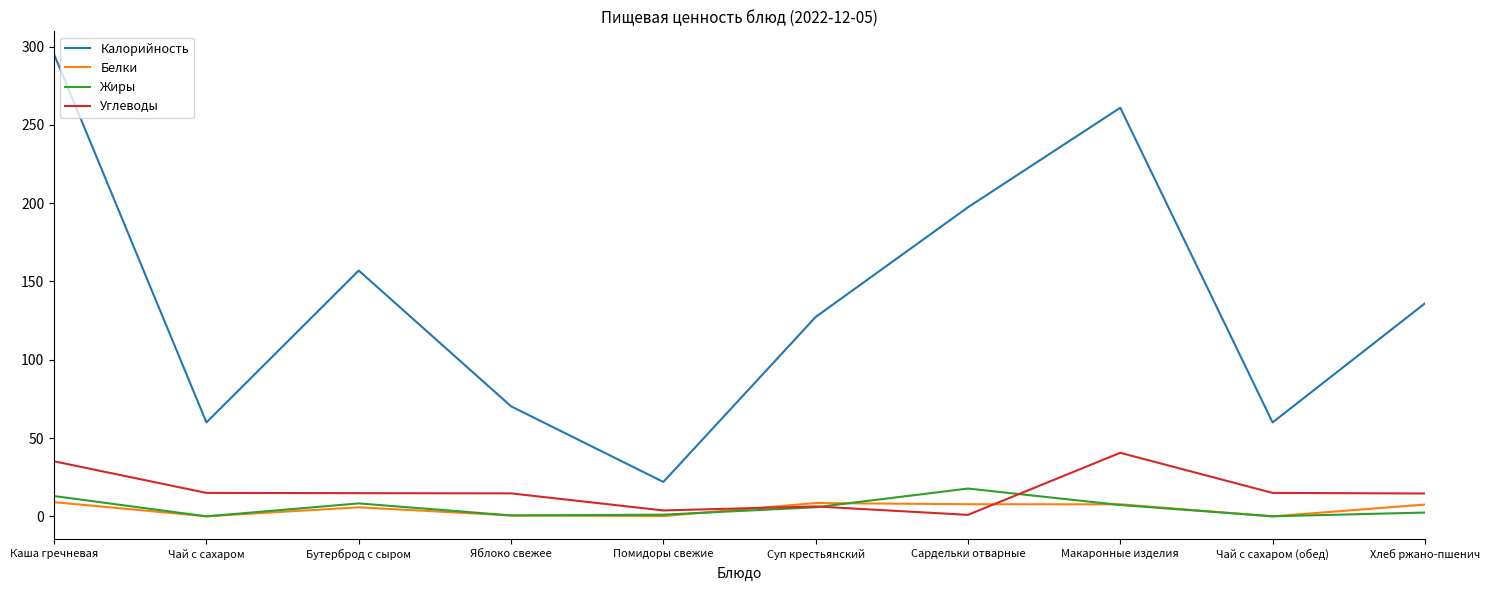

What is the difference between the Белки values at Макаронные изделия and Суп крестьянский?

0.8